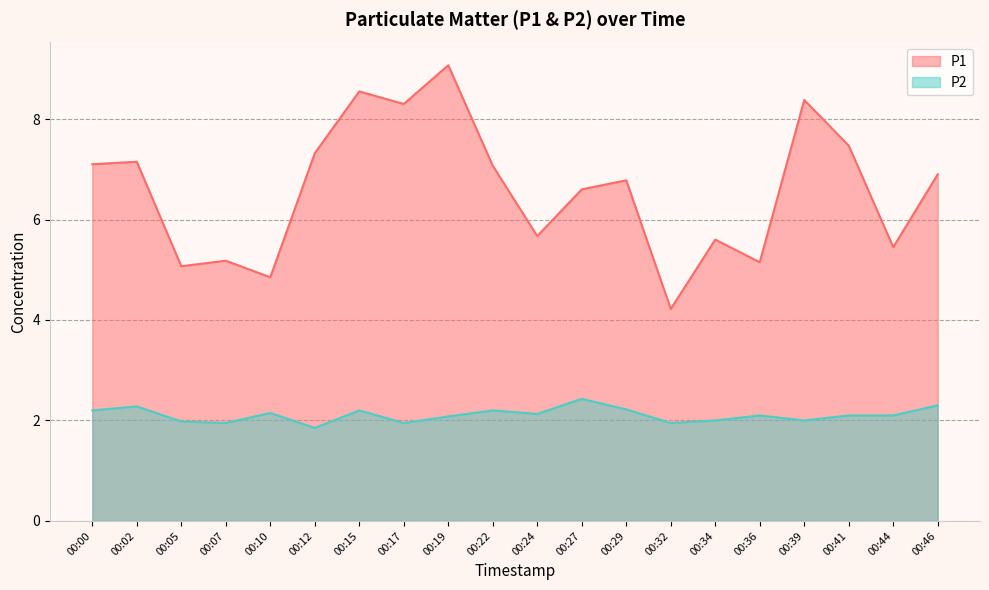

Which series has the largest total across all categories?

P1